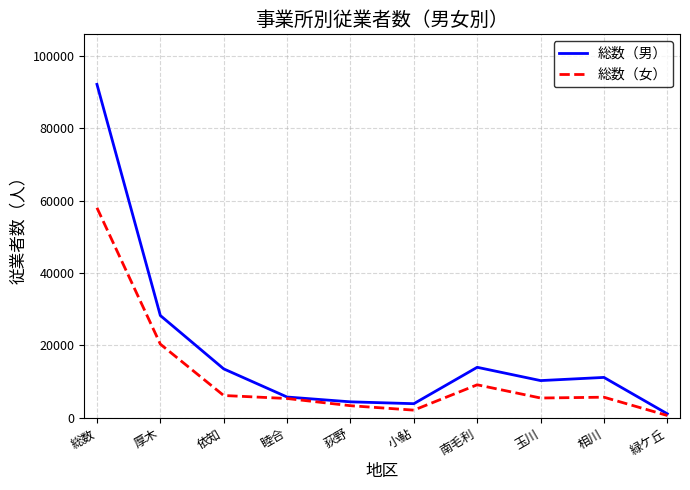

The value of 総数（男） at 緑ケ丘 is 1078. True or false?

True